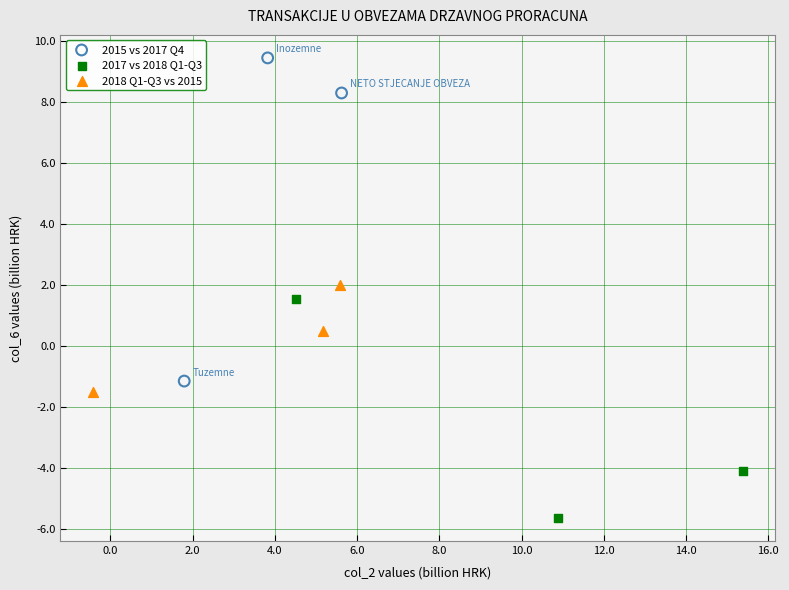

Which series contains the lowest Y value?

2017 vs 2018 Q1-Q3